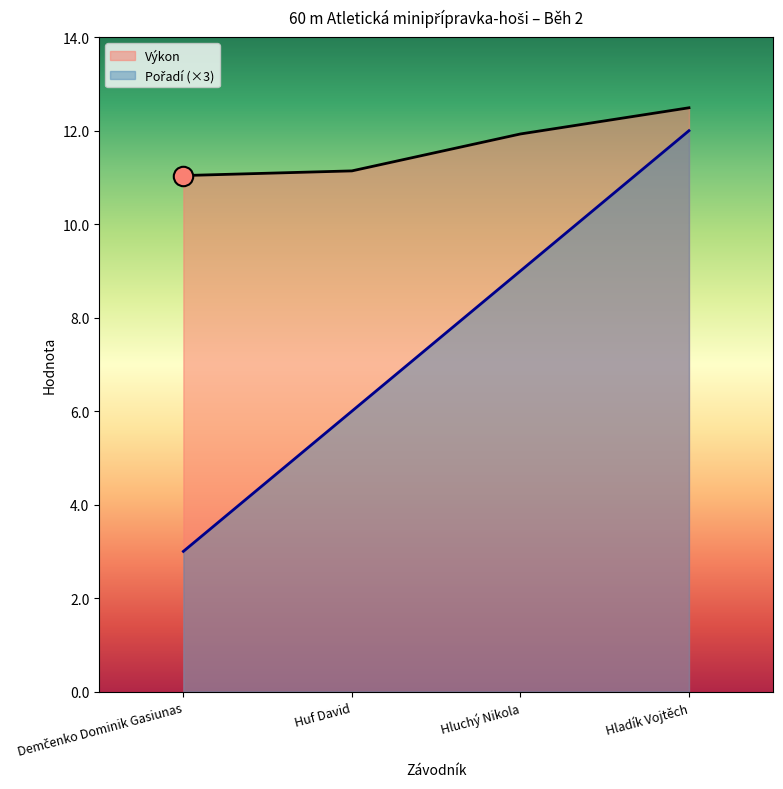

Is it true that Pořadí equals 13.5 at Hluchý Nikola?

False